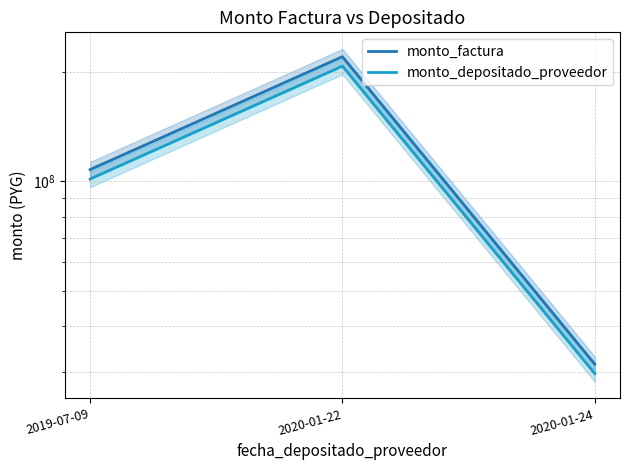

Is the value of monto_factura at 2019-07-09 greater than the value of monto_depositado_proveedor at 2019-07-09?

Yes